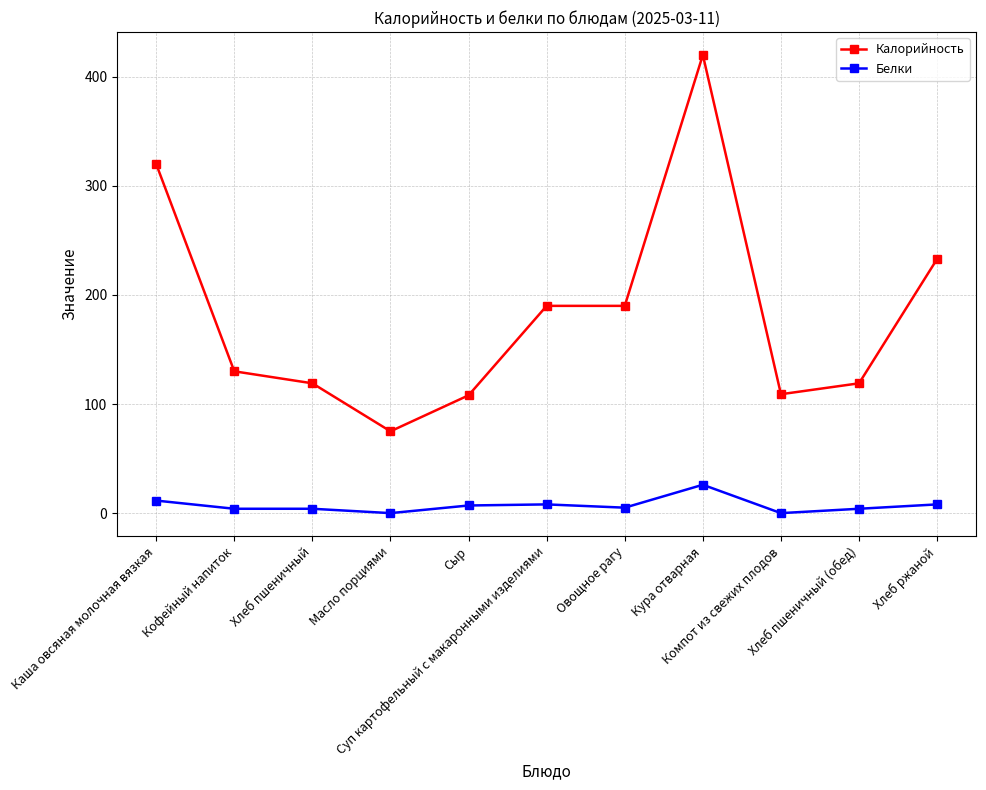

How many values in the Калорийность series are below 130?

5